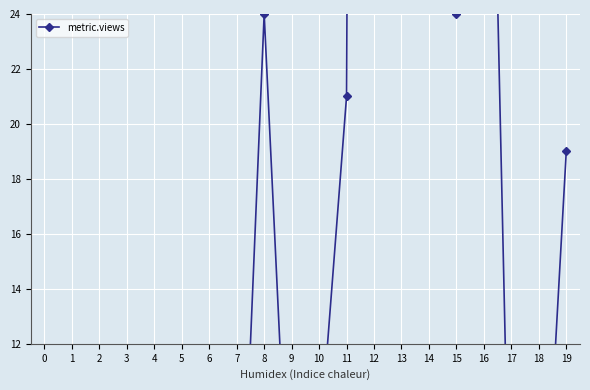

Is it true that the value at 9 is 2?

False